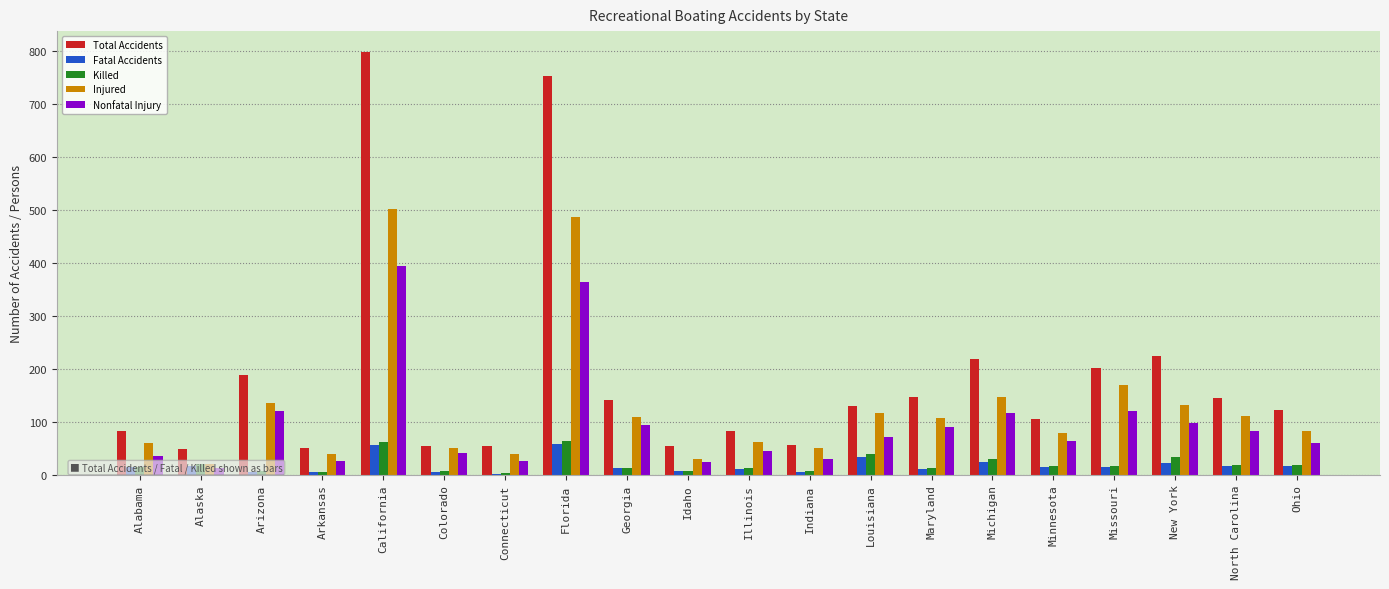

Is it true that Nonfatal Injury equals 21 at Alabama?

False